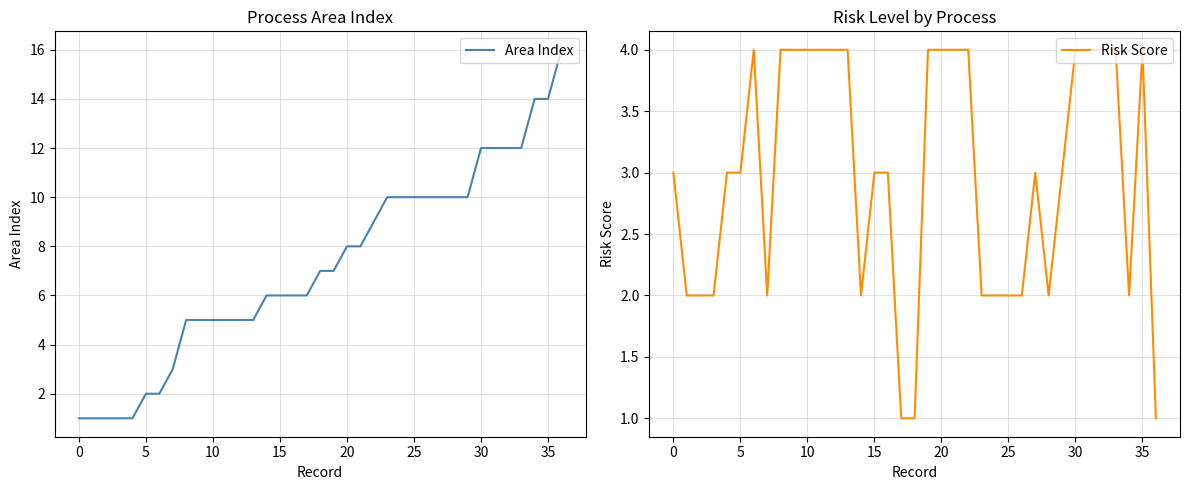

What is the sum of all Risk Score values?

110